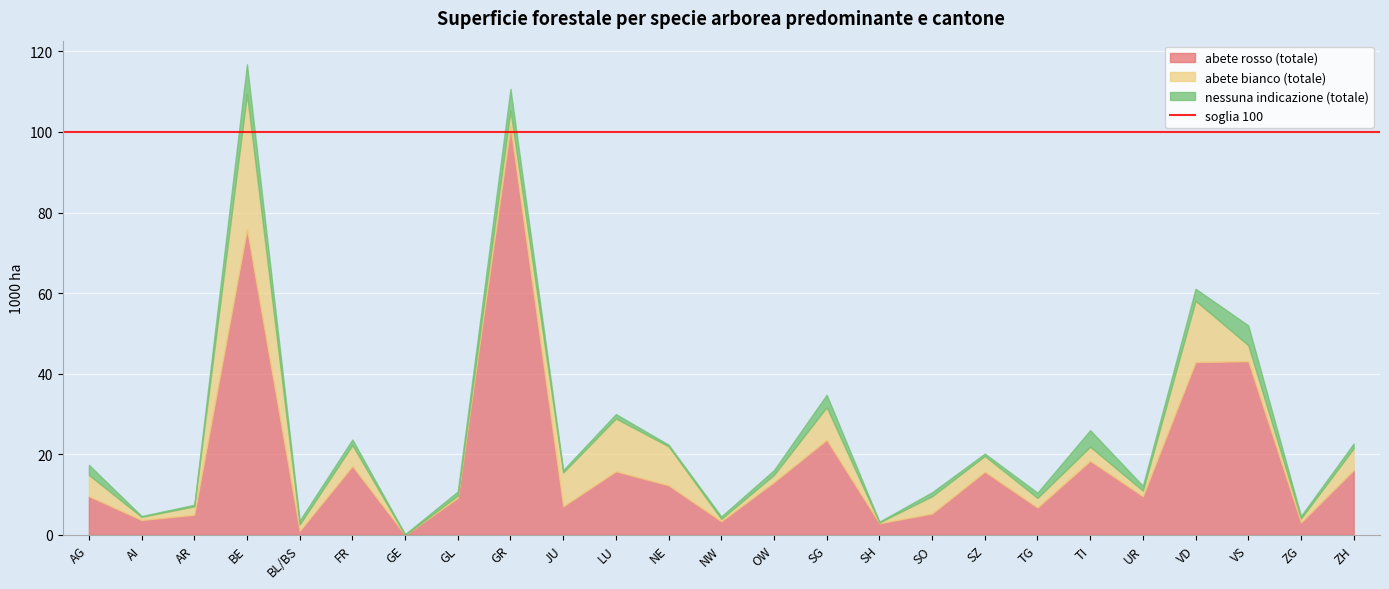

What position from the left is BE?

4